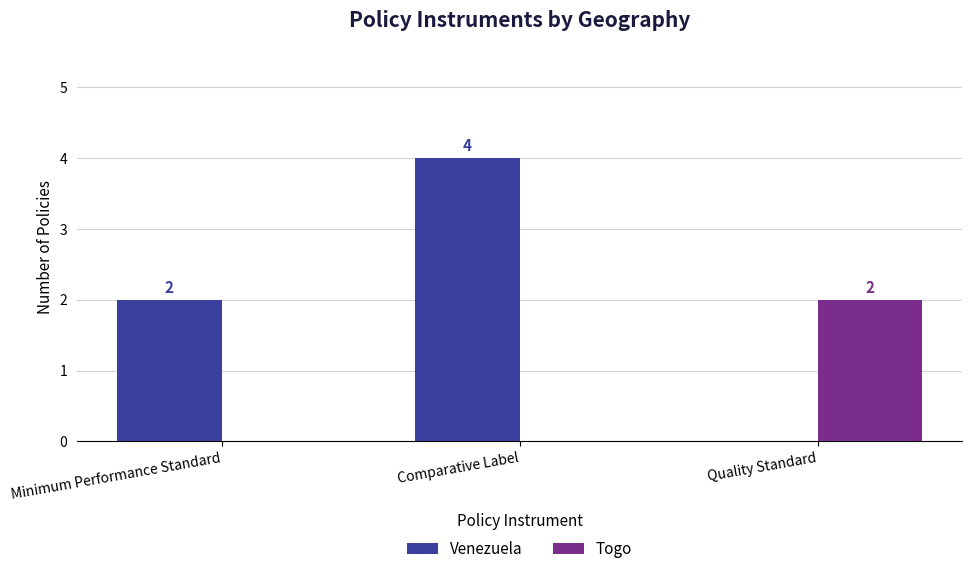

What is the greatest value displayed?

4